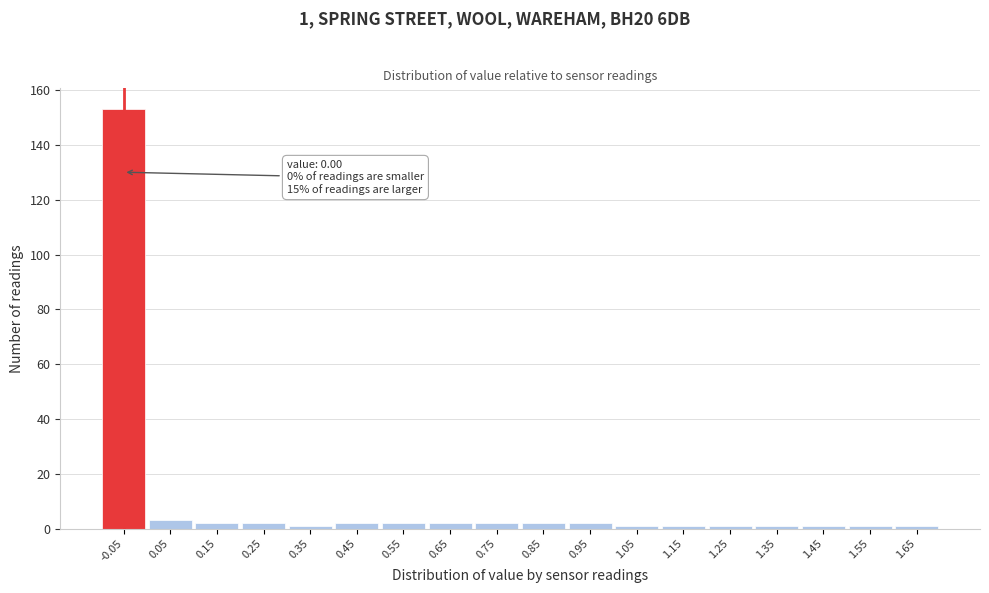

Reading left to right, transcribe all the data shown in this chart.

-0.05=153	0.05=3	0.15=2	0.25=2	0.35=1	0.45=2	0.55=2	0.65=2	0.75=2	0.85=2	0.95=2	1.05=1	1.15=1	1.25=1	1.35=1	1.45=1	1.55=1	1.65=1